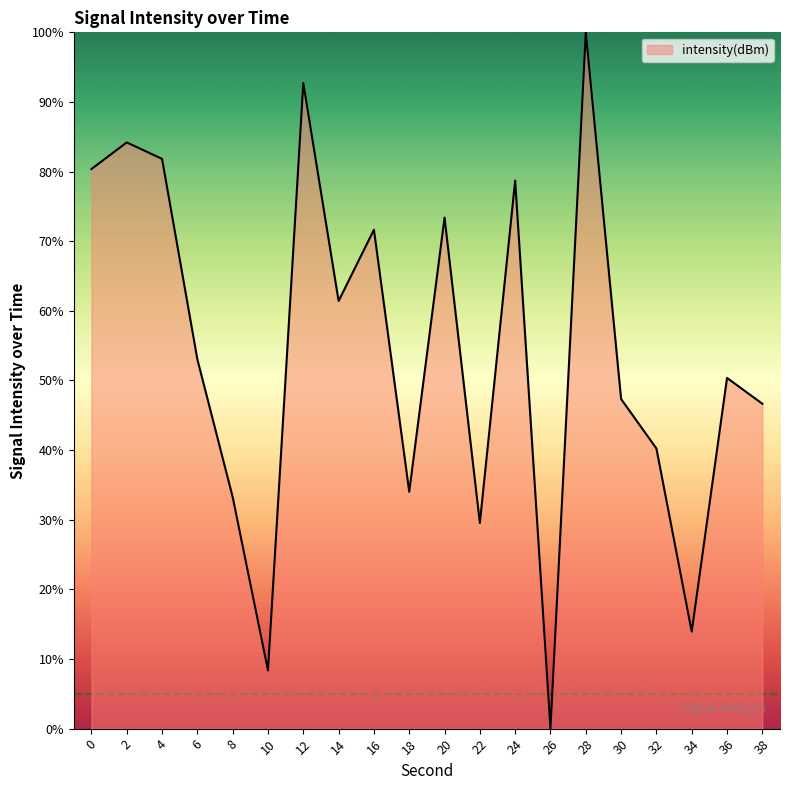

Which has a higher value, 4 or 32?

4